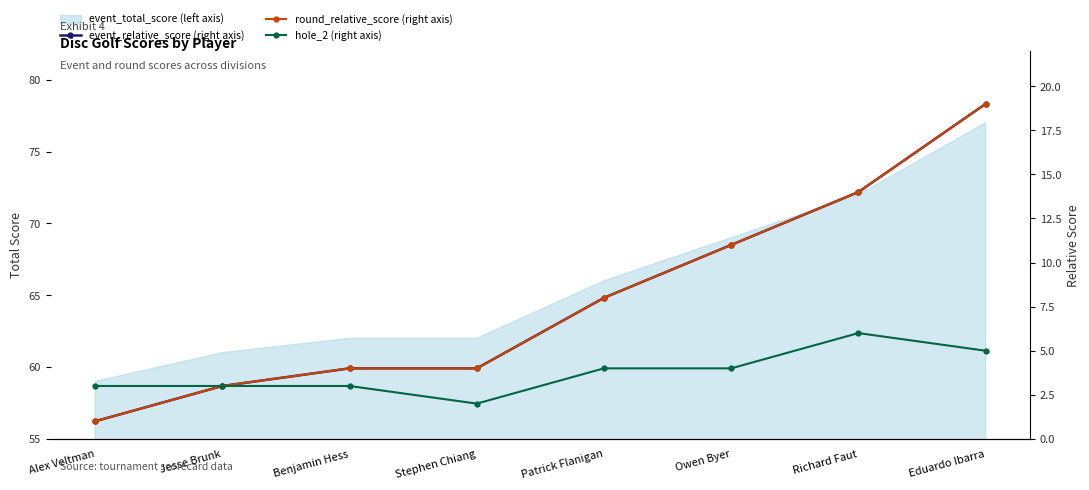

What is the difference between the round_relative_score (right axis) values at Stephen Chiang and Alex Veltman?

3